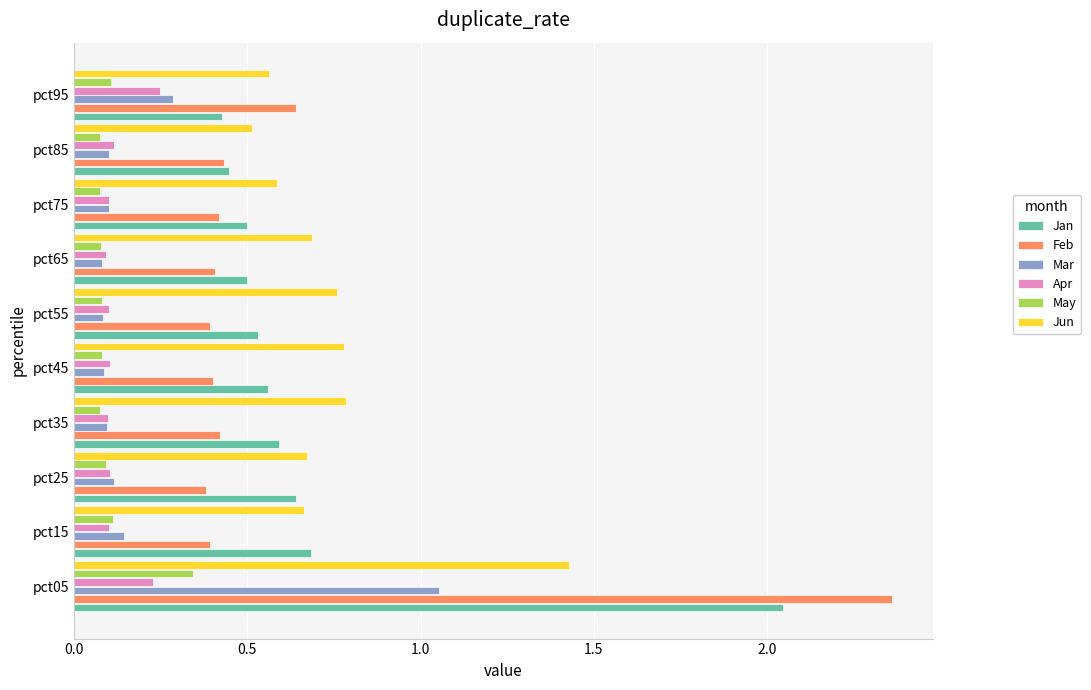

Which category has the highest value across all series?

pct05